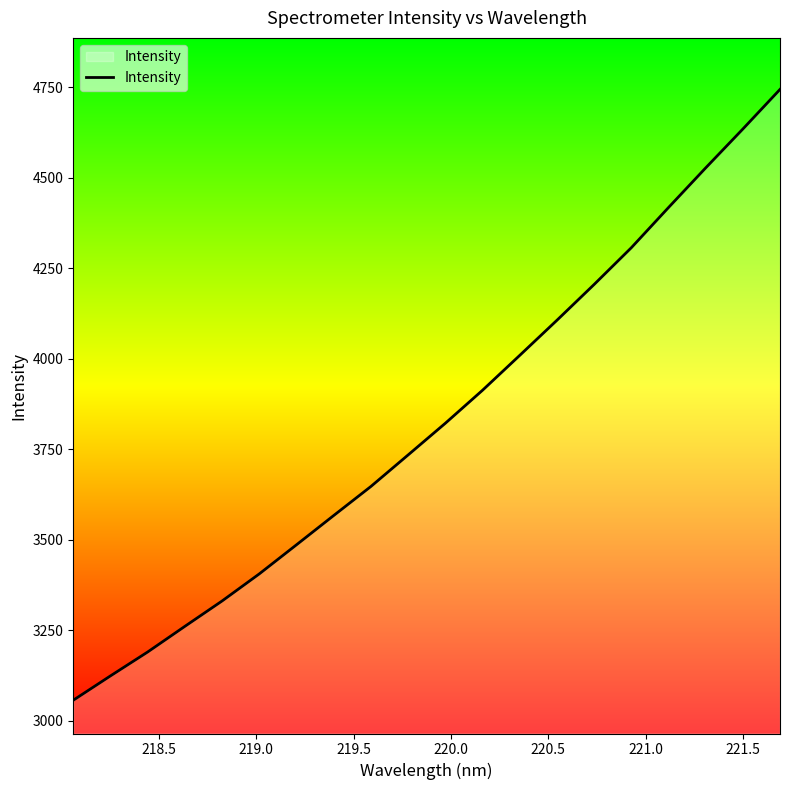

What is the smallest value displayed?

3056.8